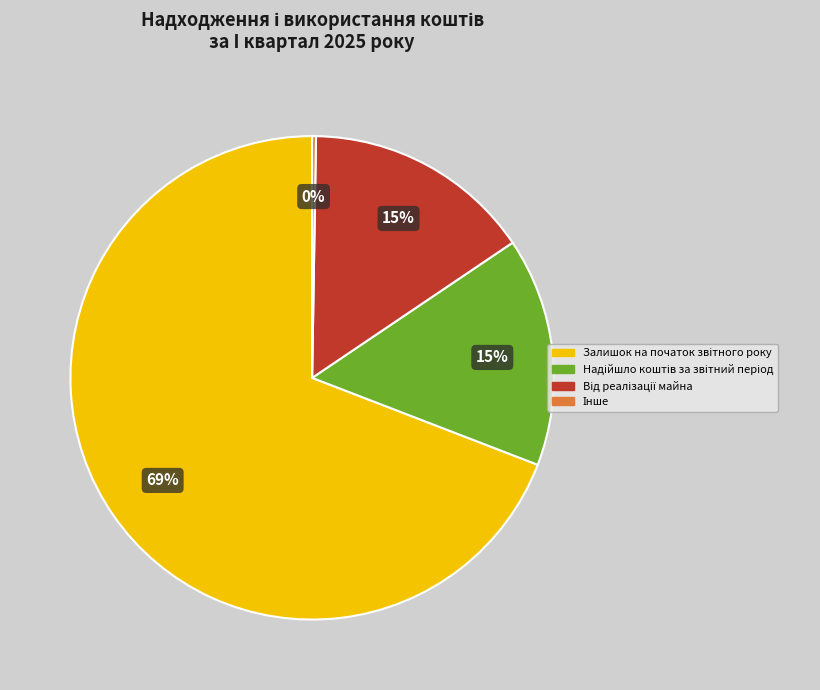

To the nearest percent, what is the average slice percentage?

25%